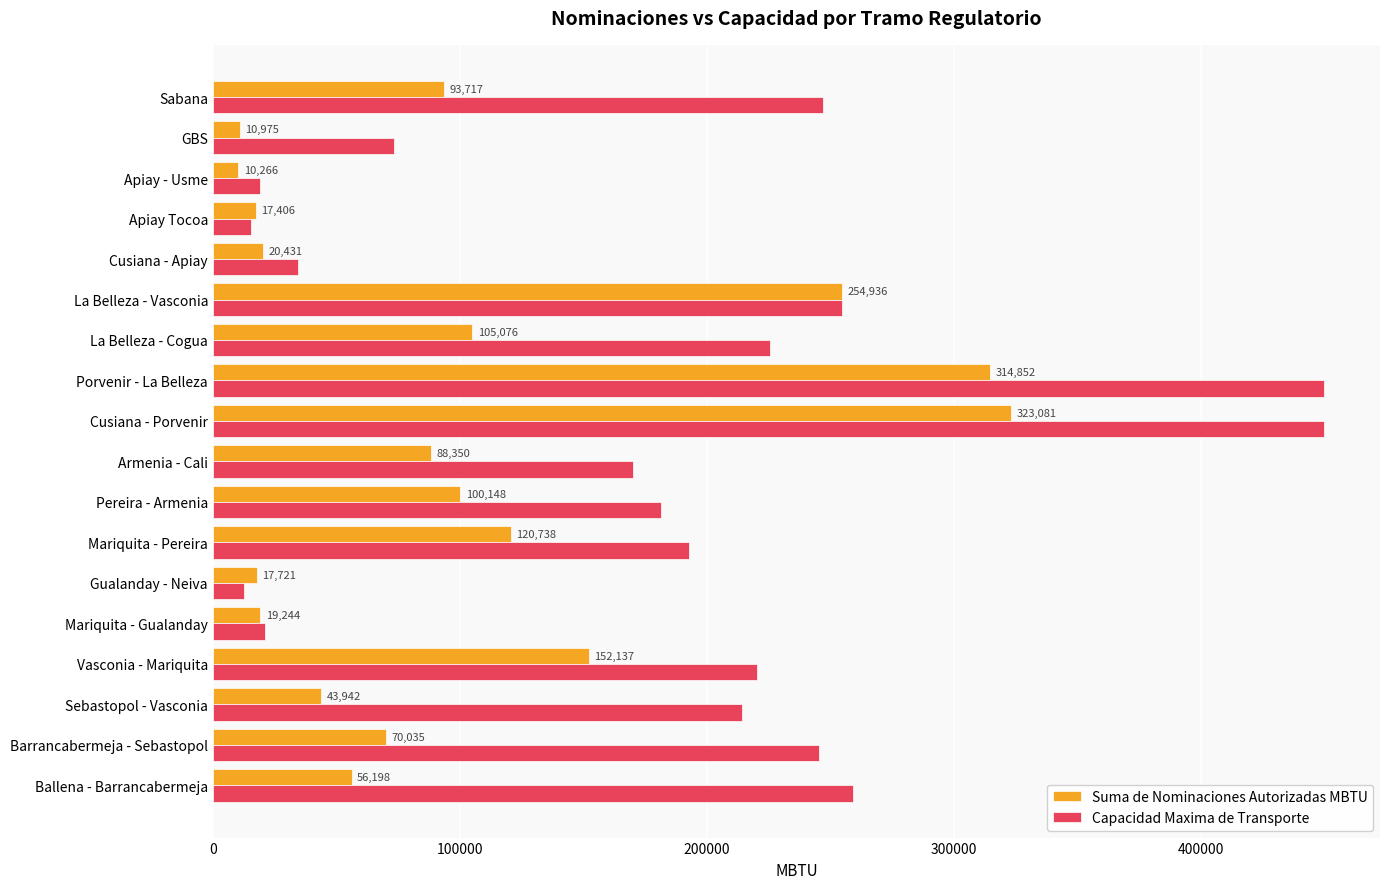

List the series in order of their overall mean, lowest first.

Suma de Nominaciones Autorizadas MBTU, Capacidad Maxima de Transporte